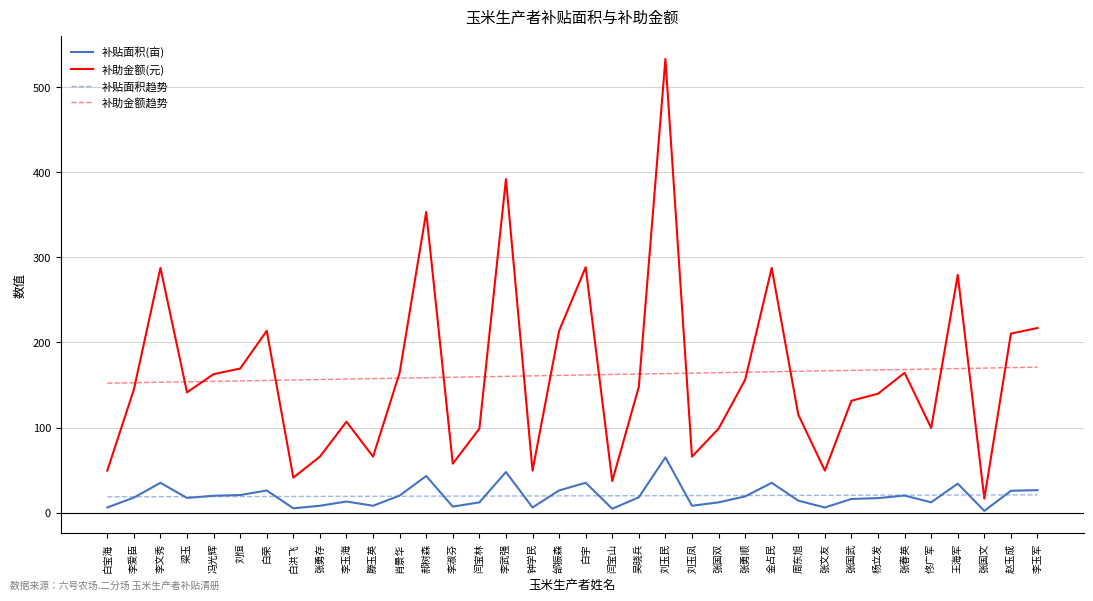

What are all the series names shown in the legend?

补贴面积(亩), 补助金额(元), 补贴面积趋势, 补助金额趋势